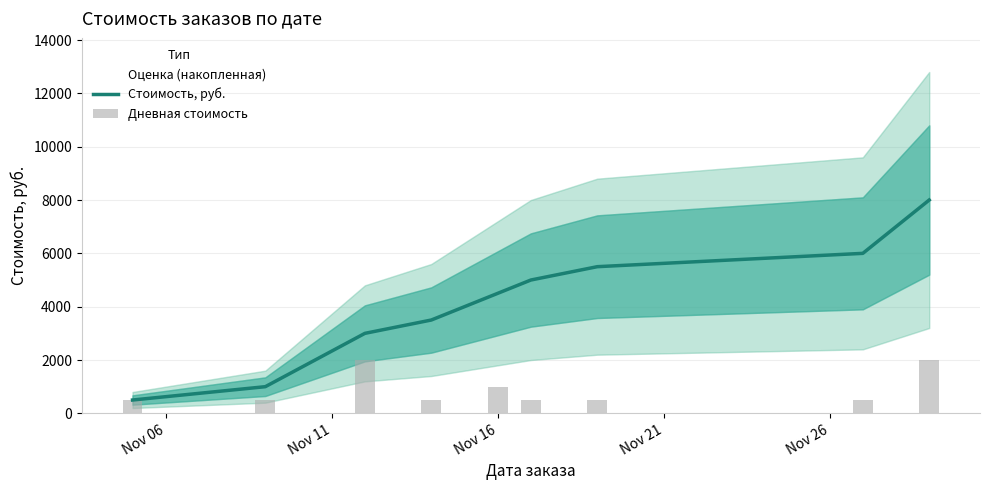

Is the value of Дневная стоимость at 6 greater than the value of Стоимость, руб. at Nov 11?

No